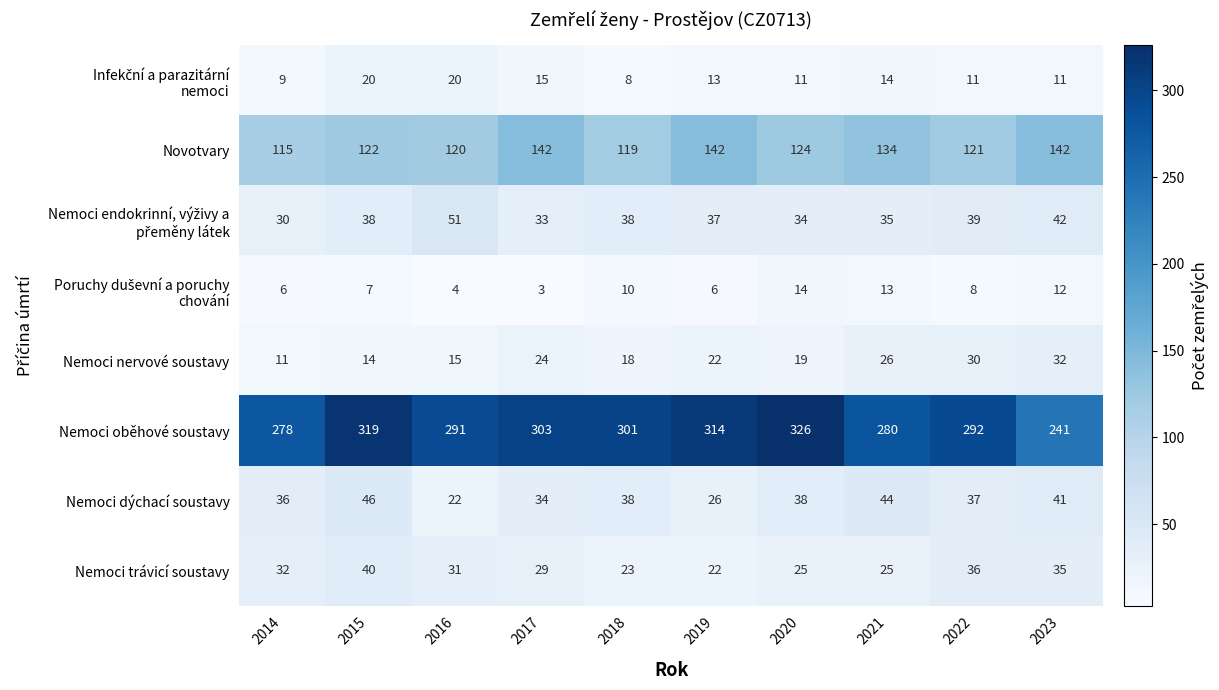

Is the value of Novotvary at 2015 greater than the value of Nemoci trávicí soustavy at 2016?

Yes